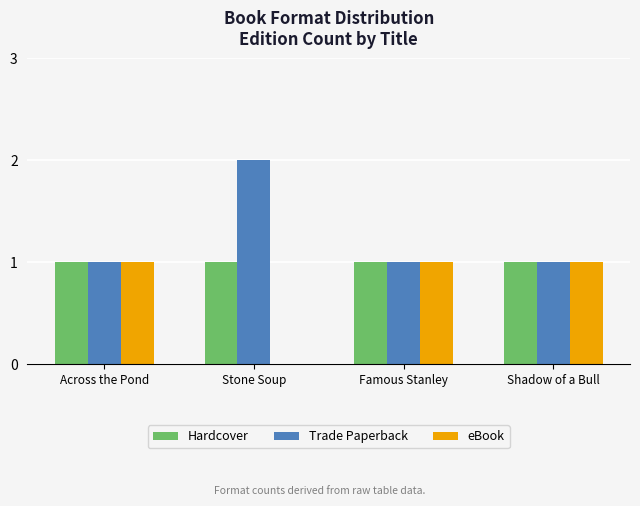

What is the total value across all series at Across the Pond?

3